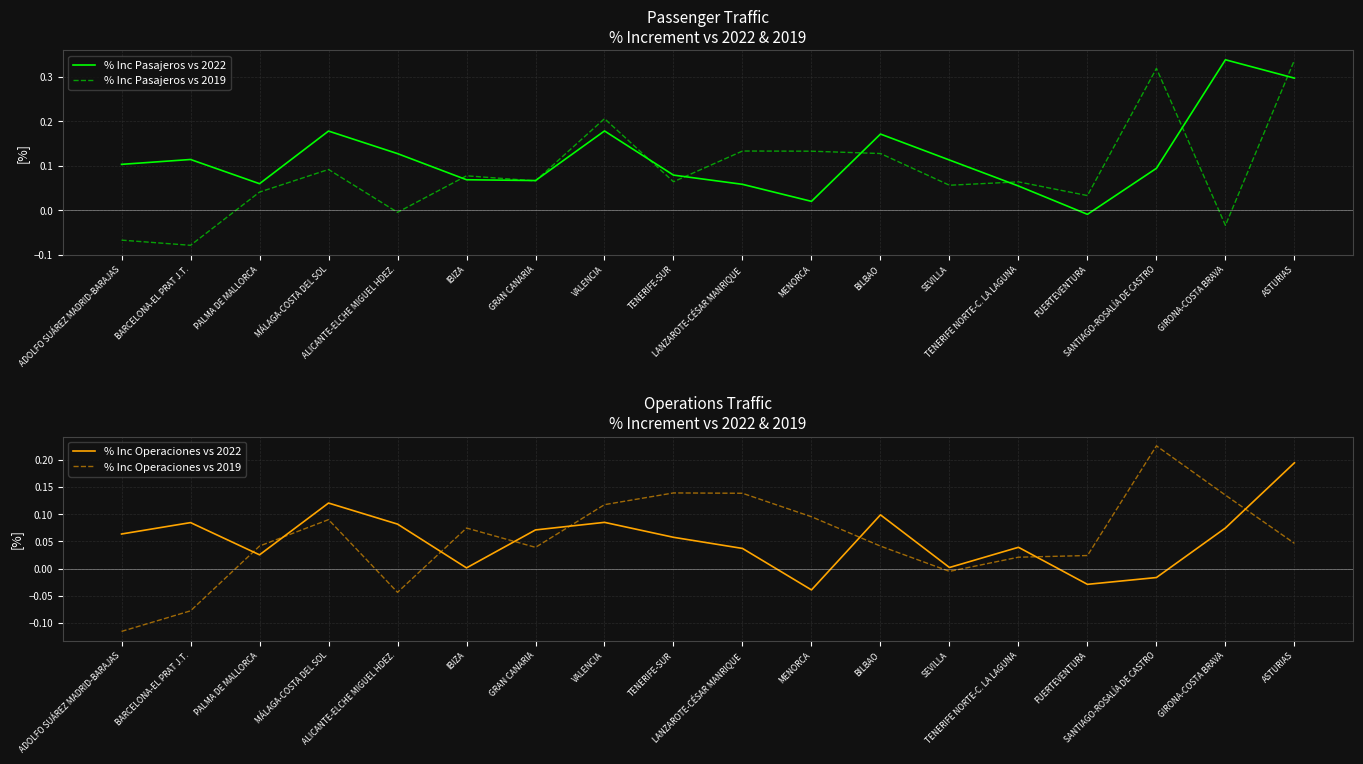

What is the sum of all % Inc Pasajeros vs 2019 values?

1.6